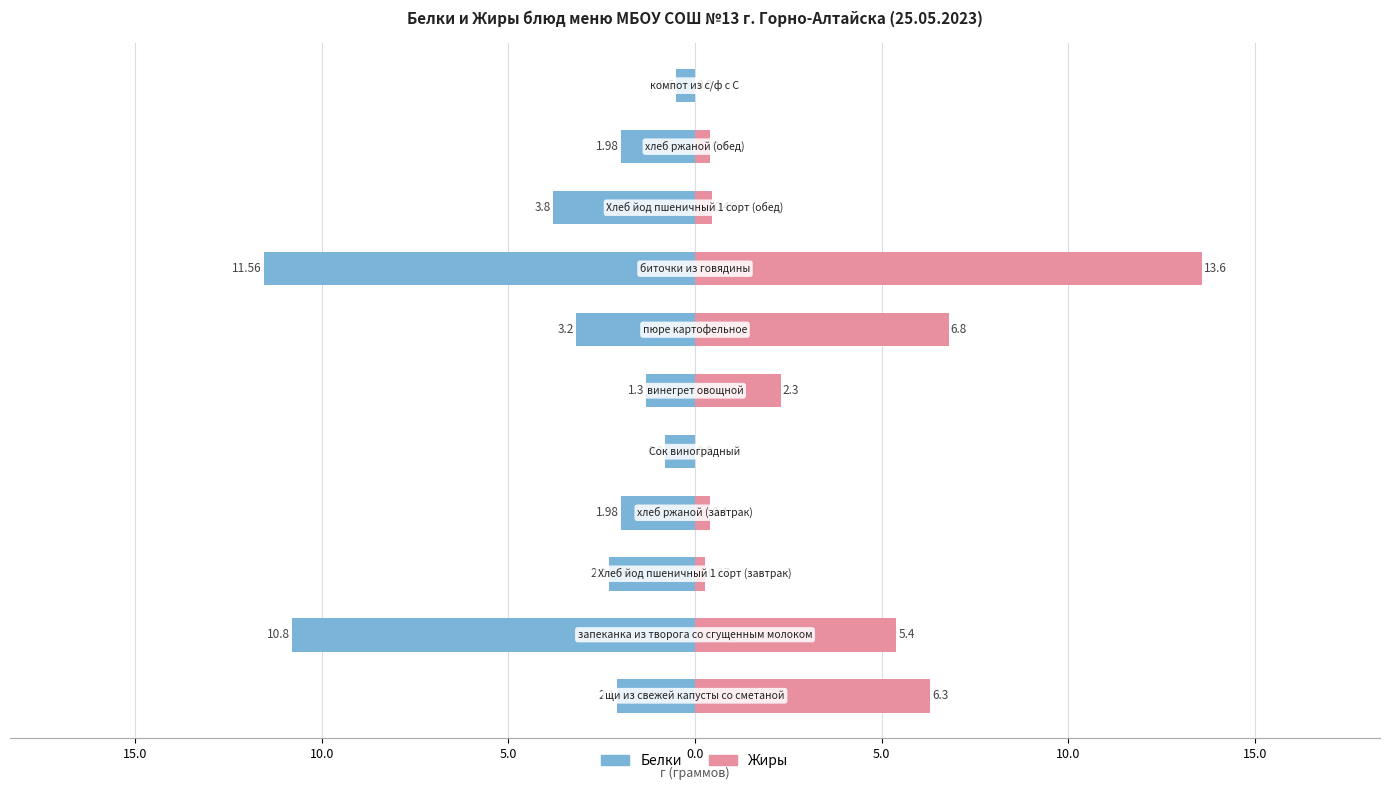

Read the Жиры value at 5.0.

0.4